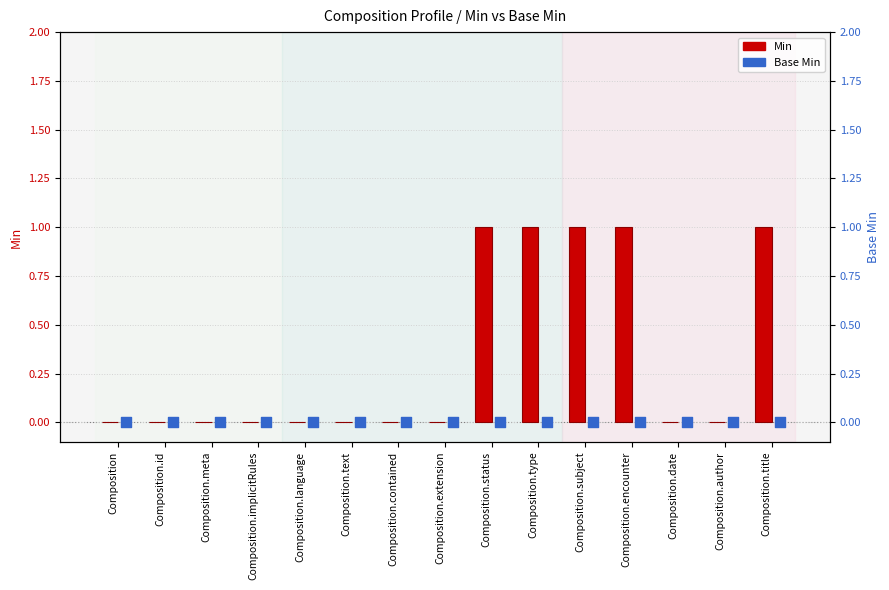

Which series has the largest total across all categories?

Min